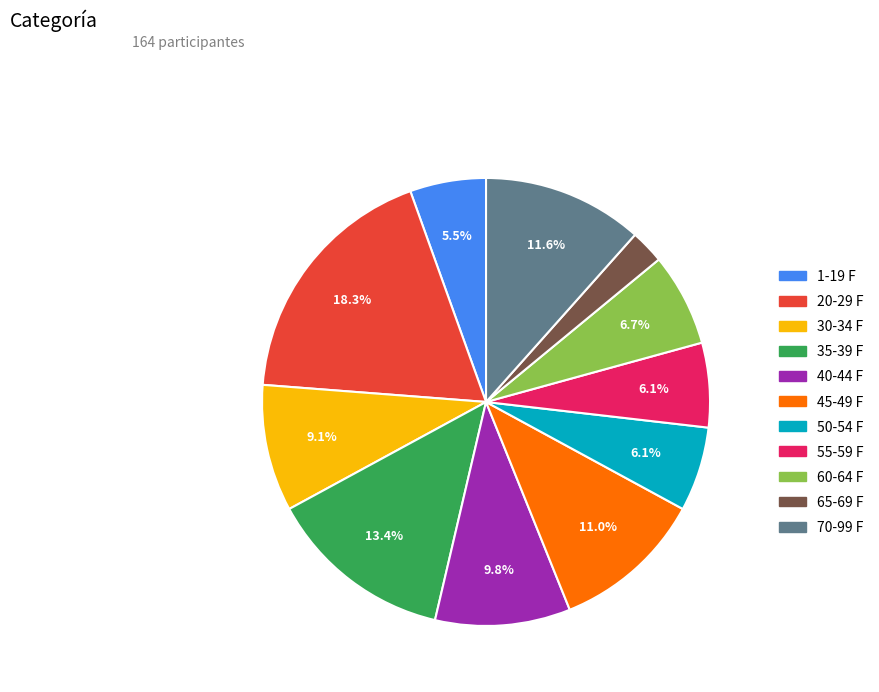

To the nearest percent, what portion does 65-69 F represent?

2%